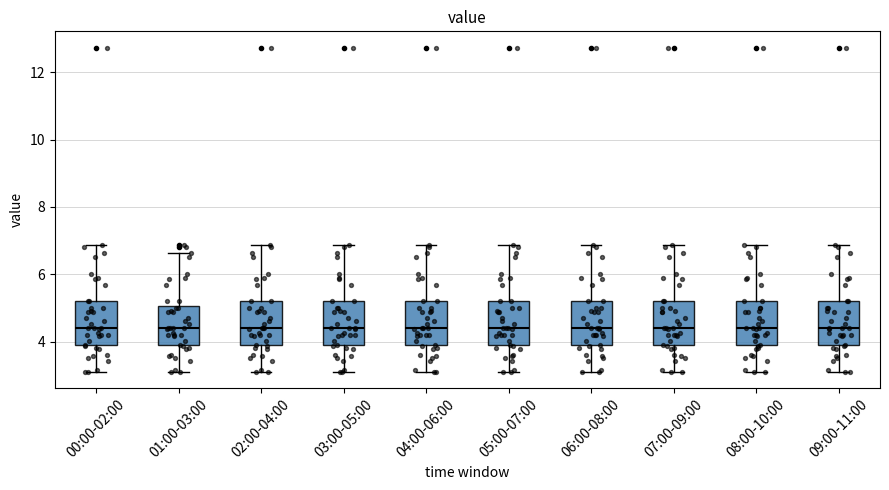

Reading left to right, transcribe this box plot: for each box, give where its median line is, the range the box spans, and where its two whiskers end, as read against the y-axis. The values are not printed on the chart, so give them approximately, as read against the axis.

00:00-02:00: median 4.4, box 3.8 to 5.2, whiskers 3.2 to 6.8
01:00-03:00: median 4.4, box 3.8 to 5.0, whiskers 3.2 to 6.6
02:00-04:00: median 4.4, box 3.8 to 5.2, whiskers 3.2 to 6.8
03:00-05:00: median 4.4, box 3.8 to 5.2, whiskers 3.2 to 6.8
04:00-06:00: median 4.4, box 3.8 to 5.2, whiskers 3.2 to 6.8
05:00-07:00: median 4.4, box 3.8 to 5.2, whiskers 3.2 to 6.8
06:00-08:00: median 4.4, box 3.8 to 5.2, whiskers 3.2 to 6.8
07:00-09:00: median 4.4, box 3.8 to 5.2, whiskers 3.2 to 6.8
08:00-10:00: median 4.4, box 3.8 to 5.2, whiskers 3.2 to 6.8
09:00-11:00: median 4.4, box 3.8 to 5.2, whiskers 3.2 to 6.8